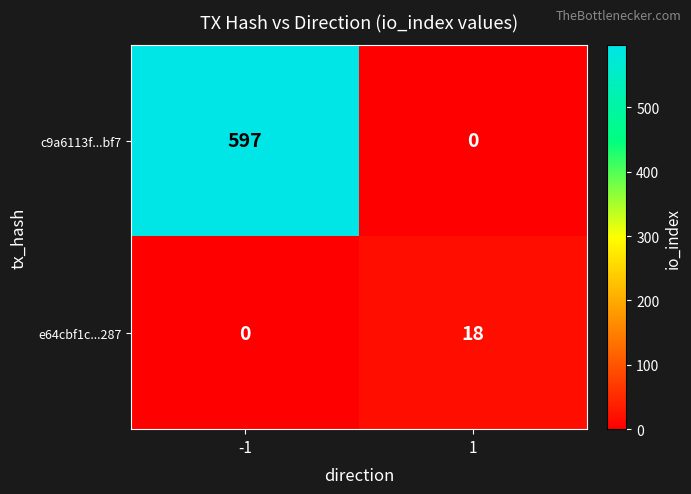

At which category is the sum across all series the highest?

-1